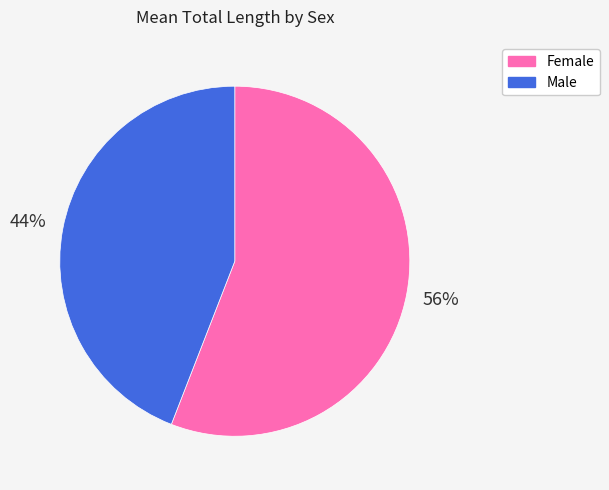

Do Male and Female together represent more than half of the pie?

Yes